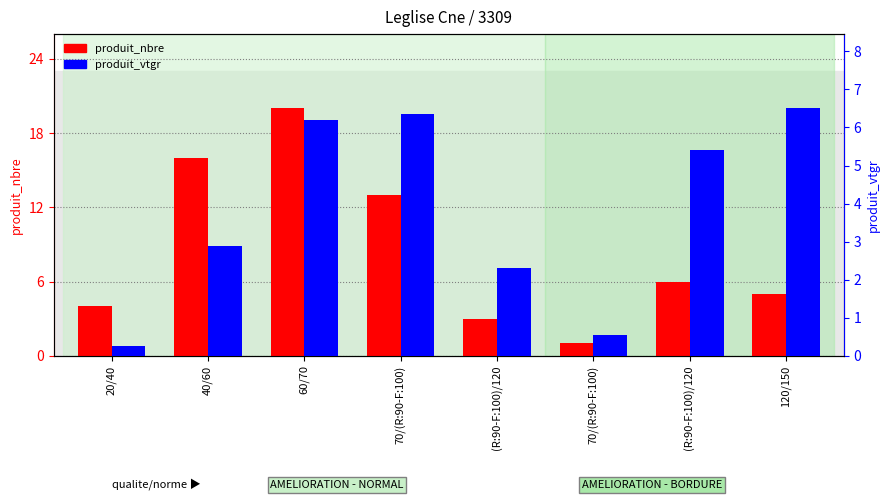

True or false: produit_nbre has a value of 5.8 at 20/40.

False